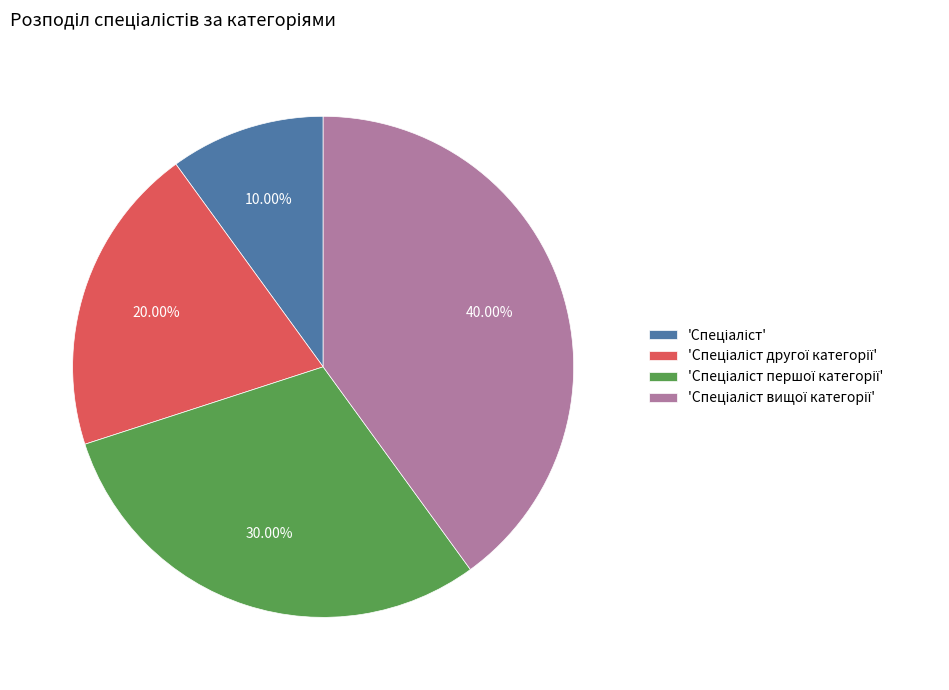

Does any single category account for the majority?

No